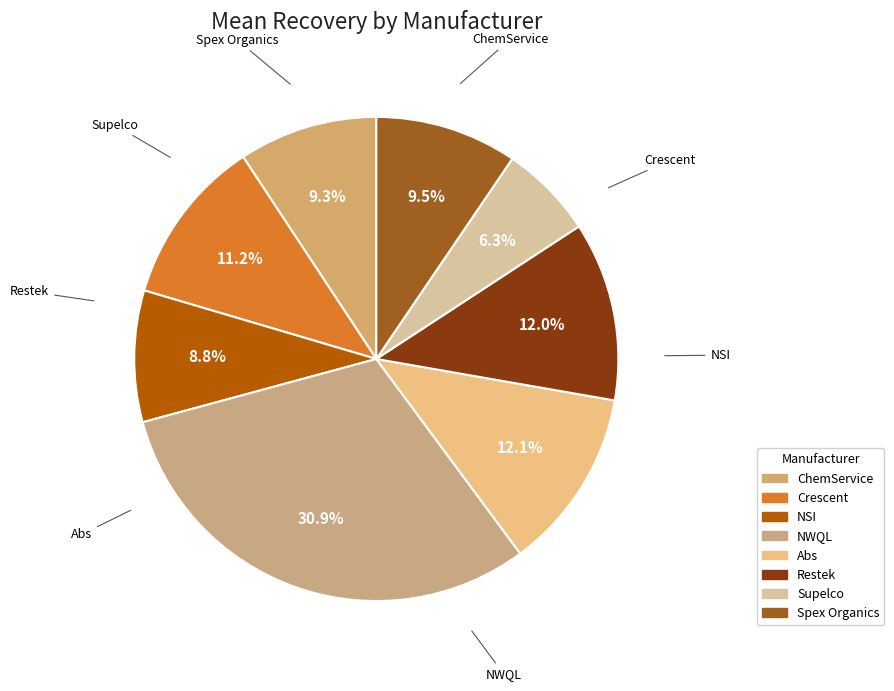

How many segments does this pie chart have?

8